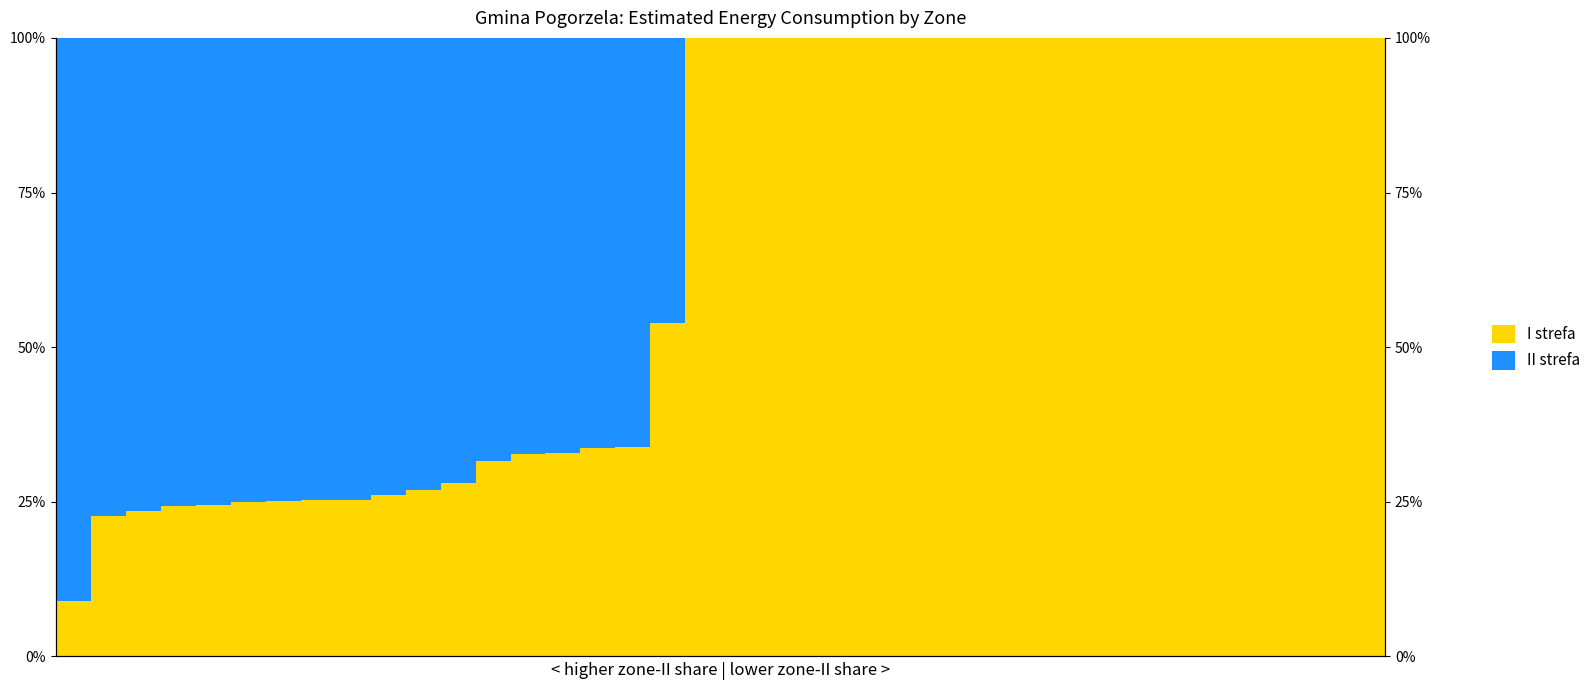

Is the value of I strefa at 26 greater than the value of II strefa at 12?

Yes